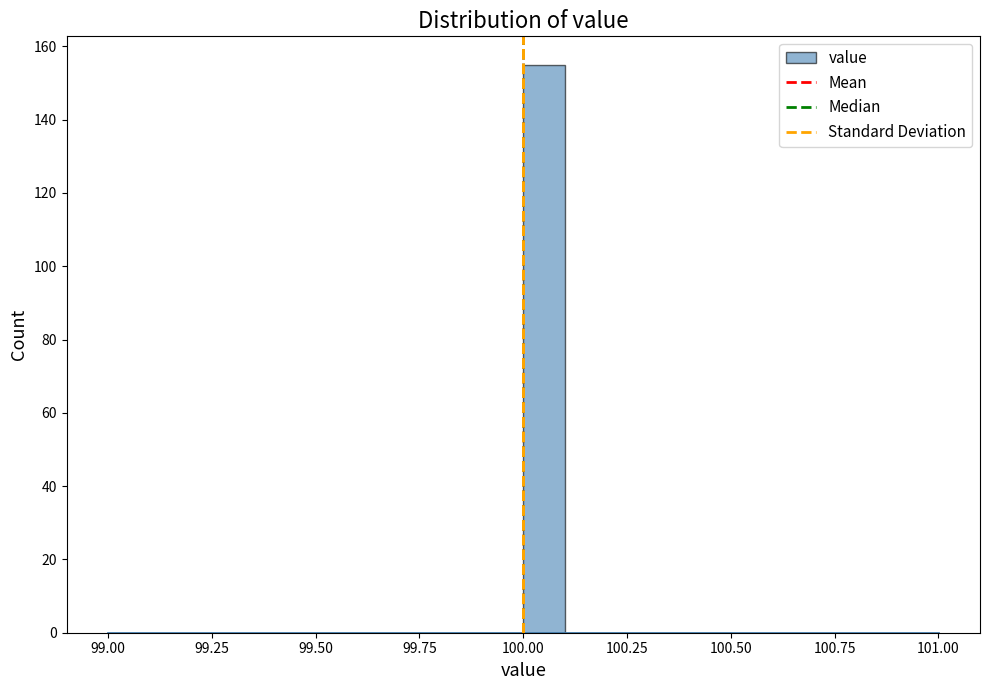

Read against the x-axis, roughly where is the centre of the tallest bar?

100.05